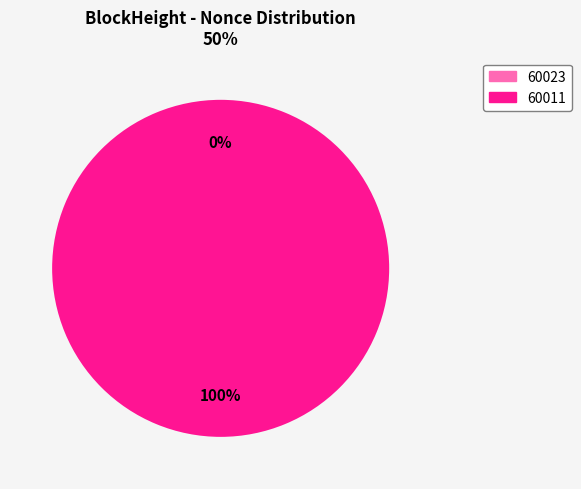

The 60011 slice represents 100% of the pie. True or false?

True